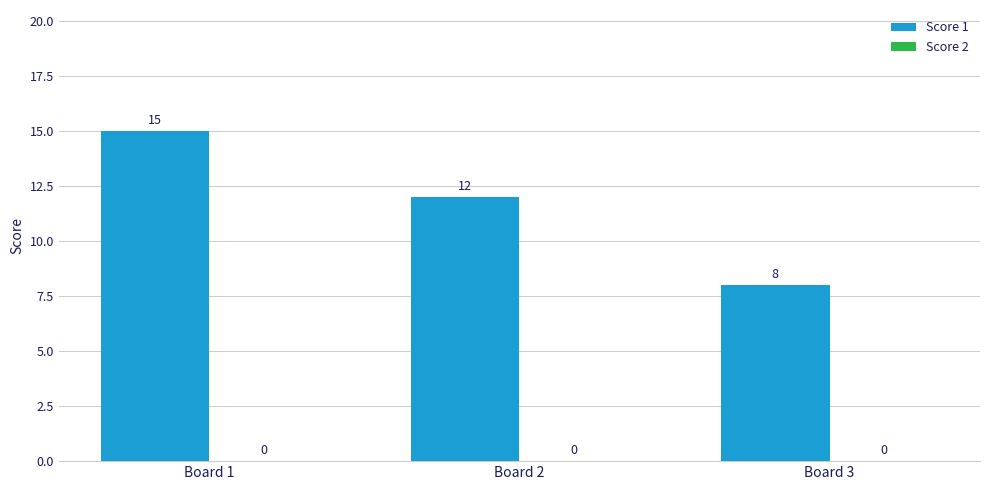

Which category has the lowest value across all series?

Board 3